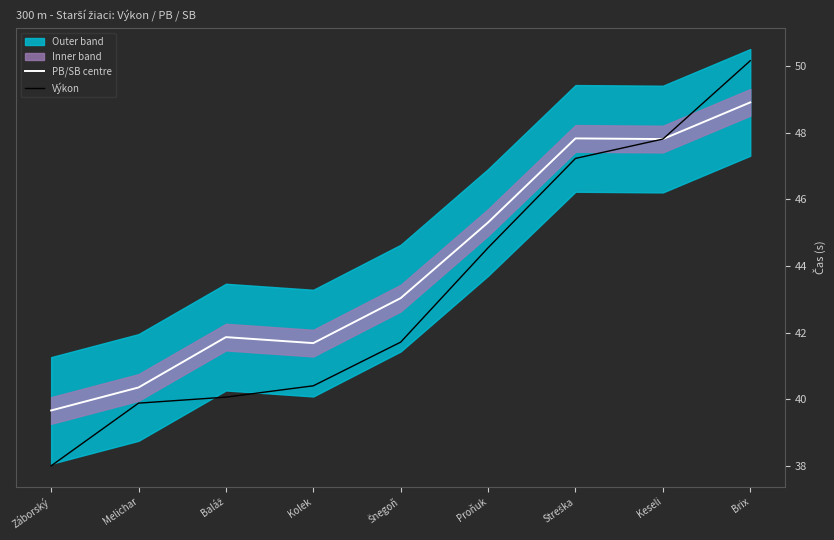

Is this an area chart (filled region under the line)?

No